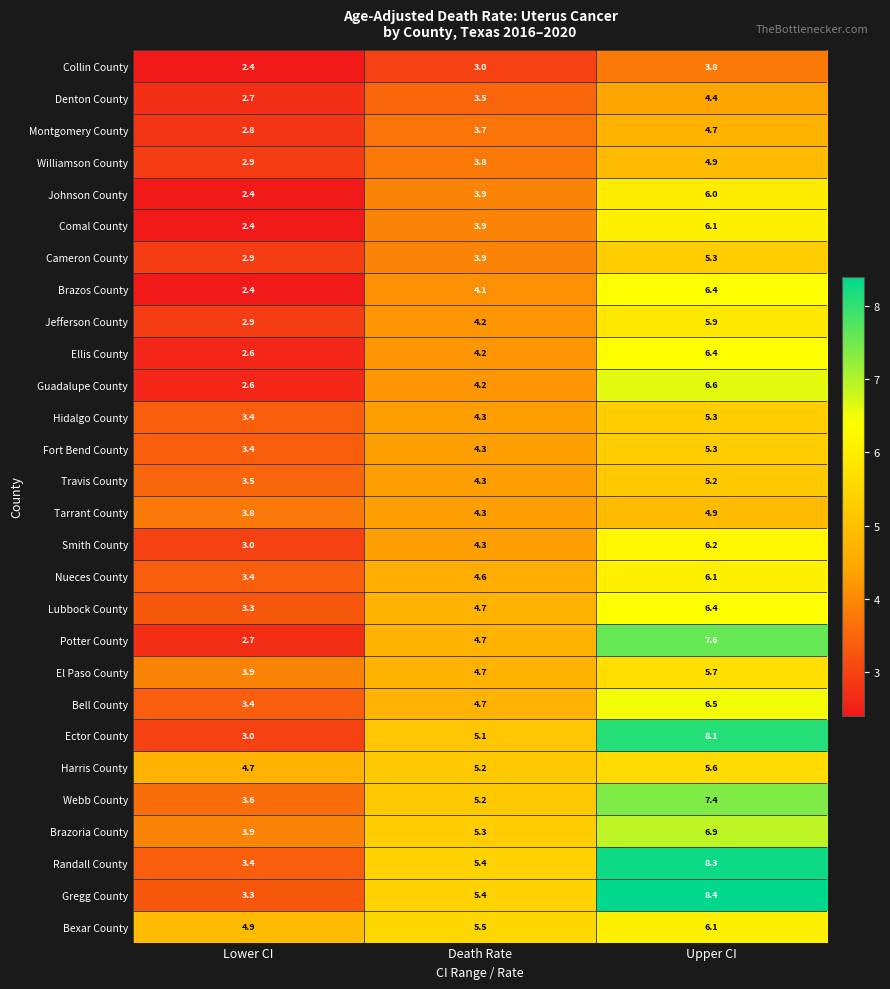

Rank the categories by Harris County value from lowest to highest.

Lower CI, Death Rate, Upper CI